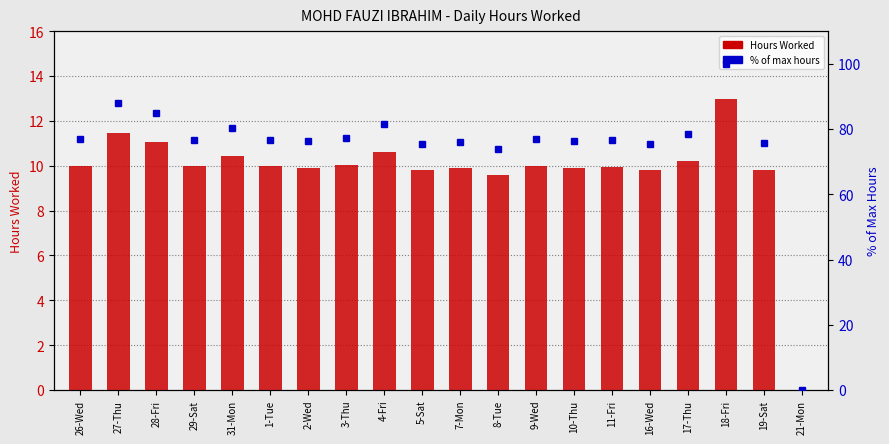

At how many categories does at least one series exceed 12?

19